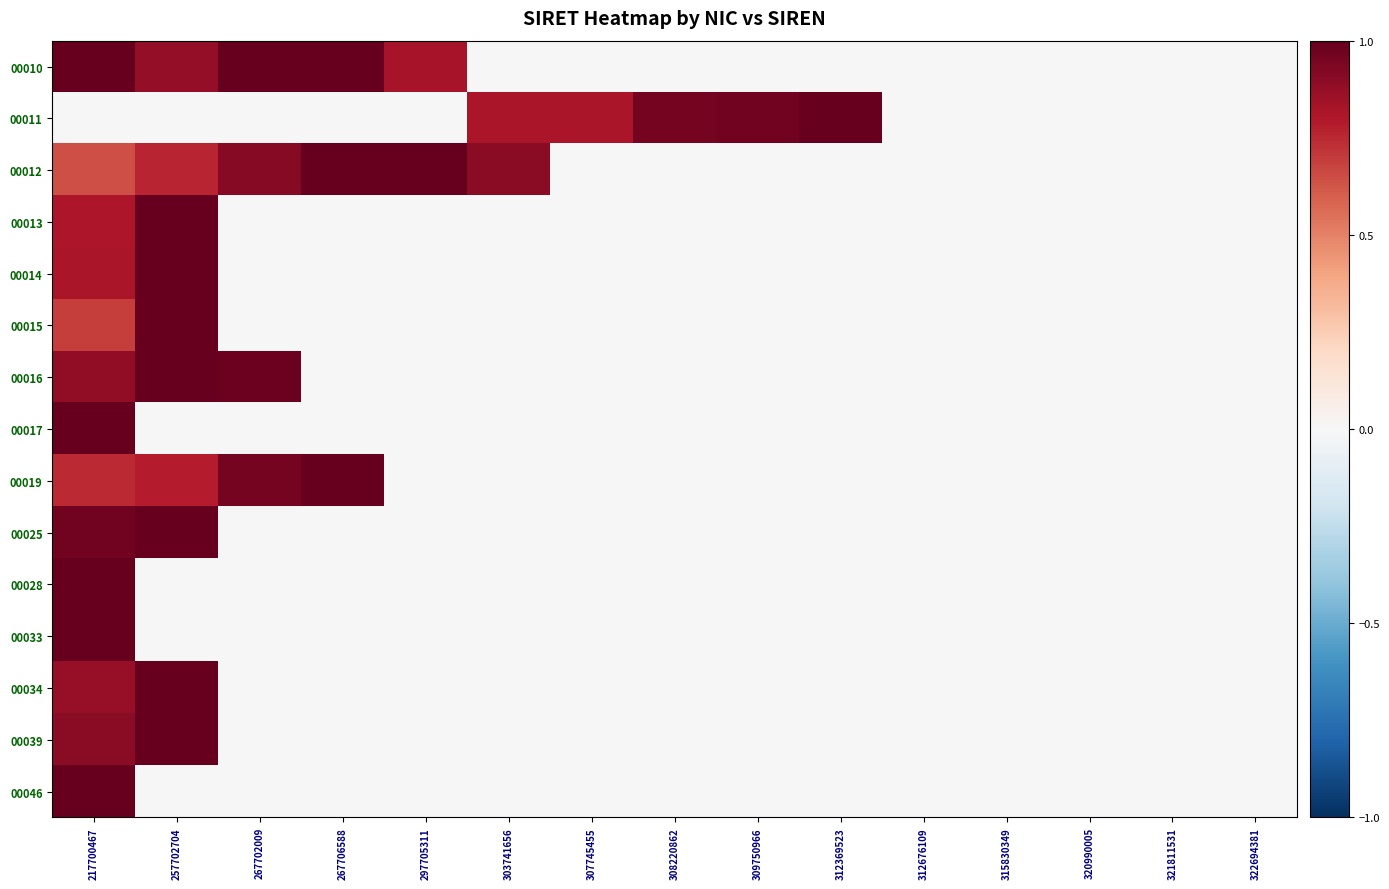

How many distinct data groups are displayed?

15